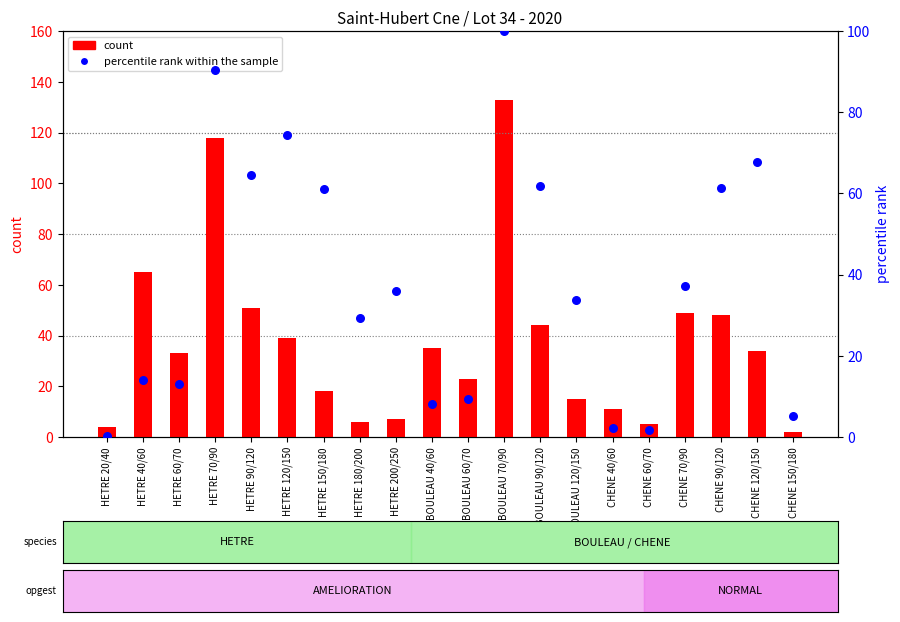

At which category is the sum across all series the highest?

BOULEAU 70/90